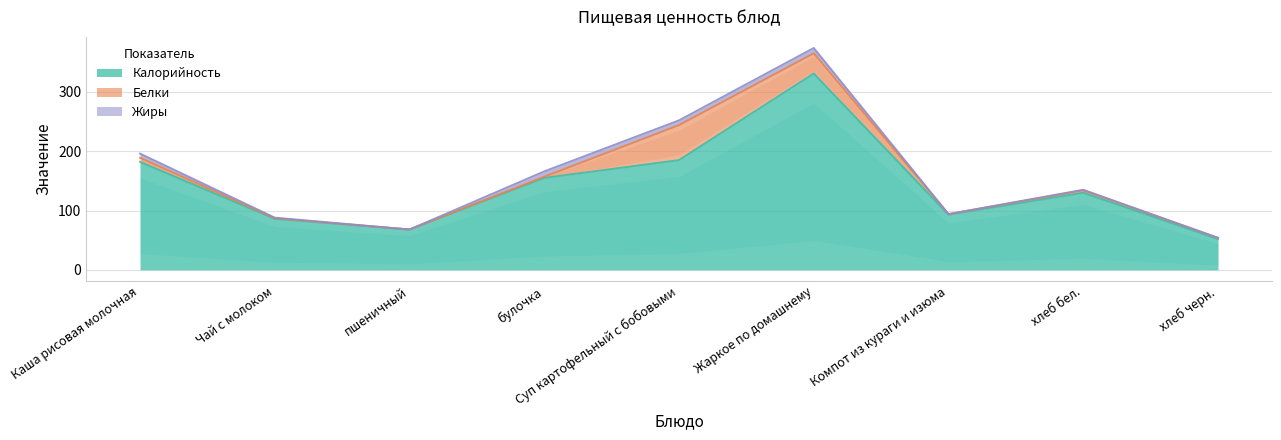

How many lines are shown in the chart?

3